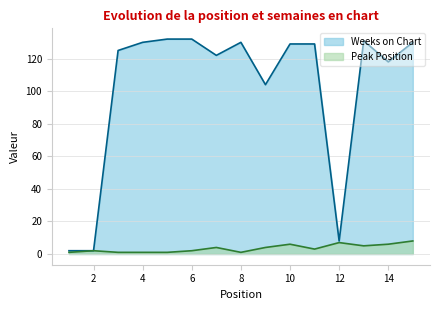

What is the minimum value shown in the chart?

1